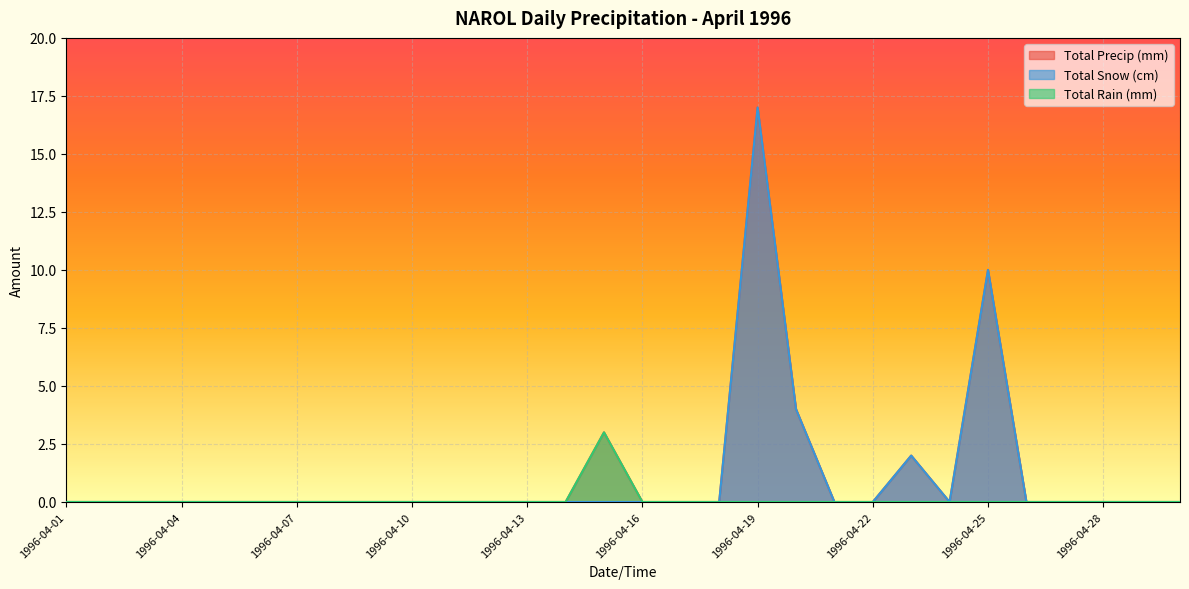

At how many categories does at least one series exceed 13?

1